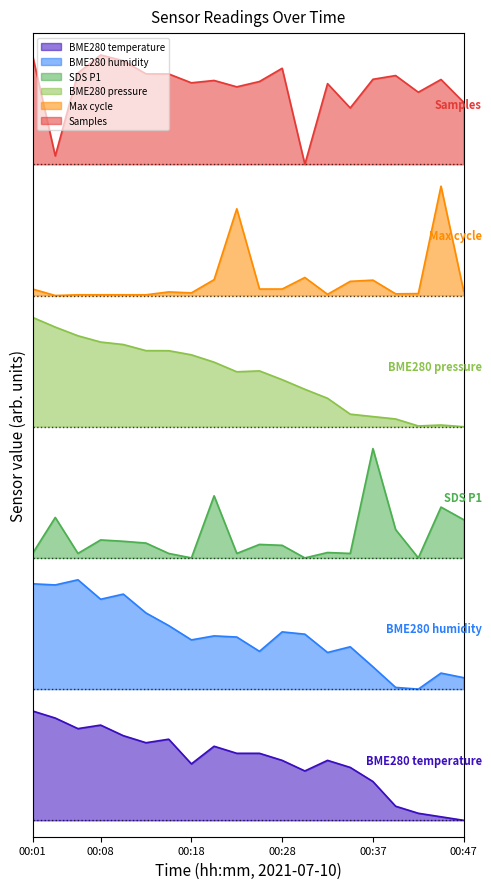

Is it true that SDS_P1 equals 2.4 at 00:18?

True